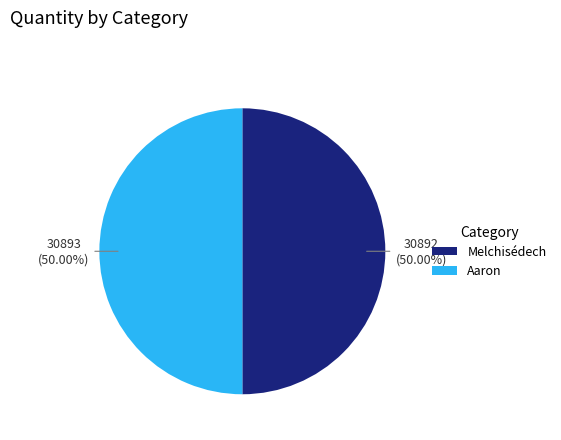

What is the ratio of the value at Aaron to the value at Melchisédech?

1.0